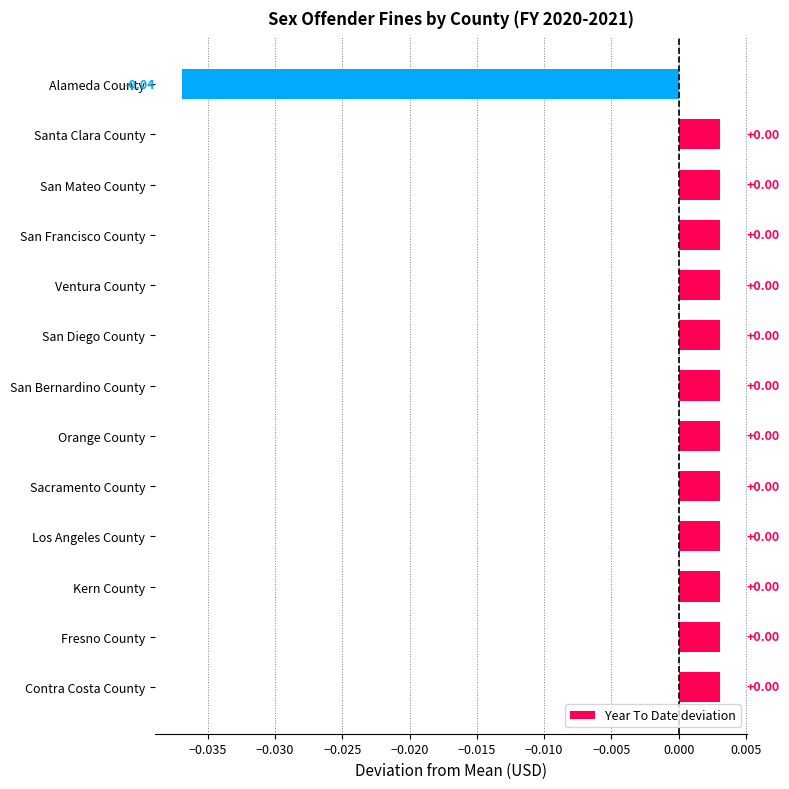

Which label corresponds to the smallest value in the chart?

Alameda County